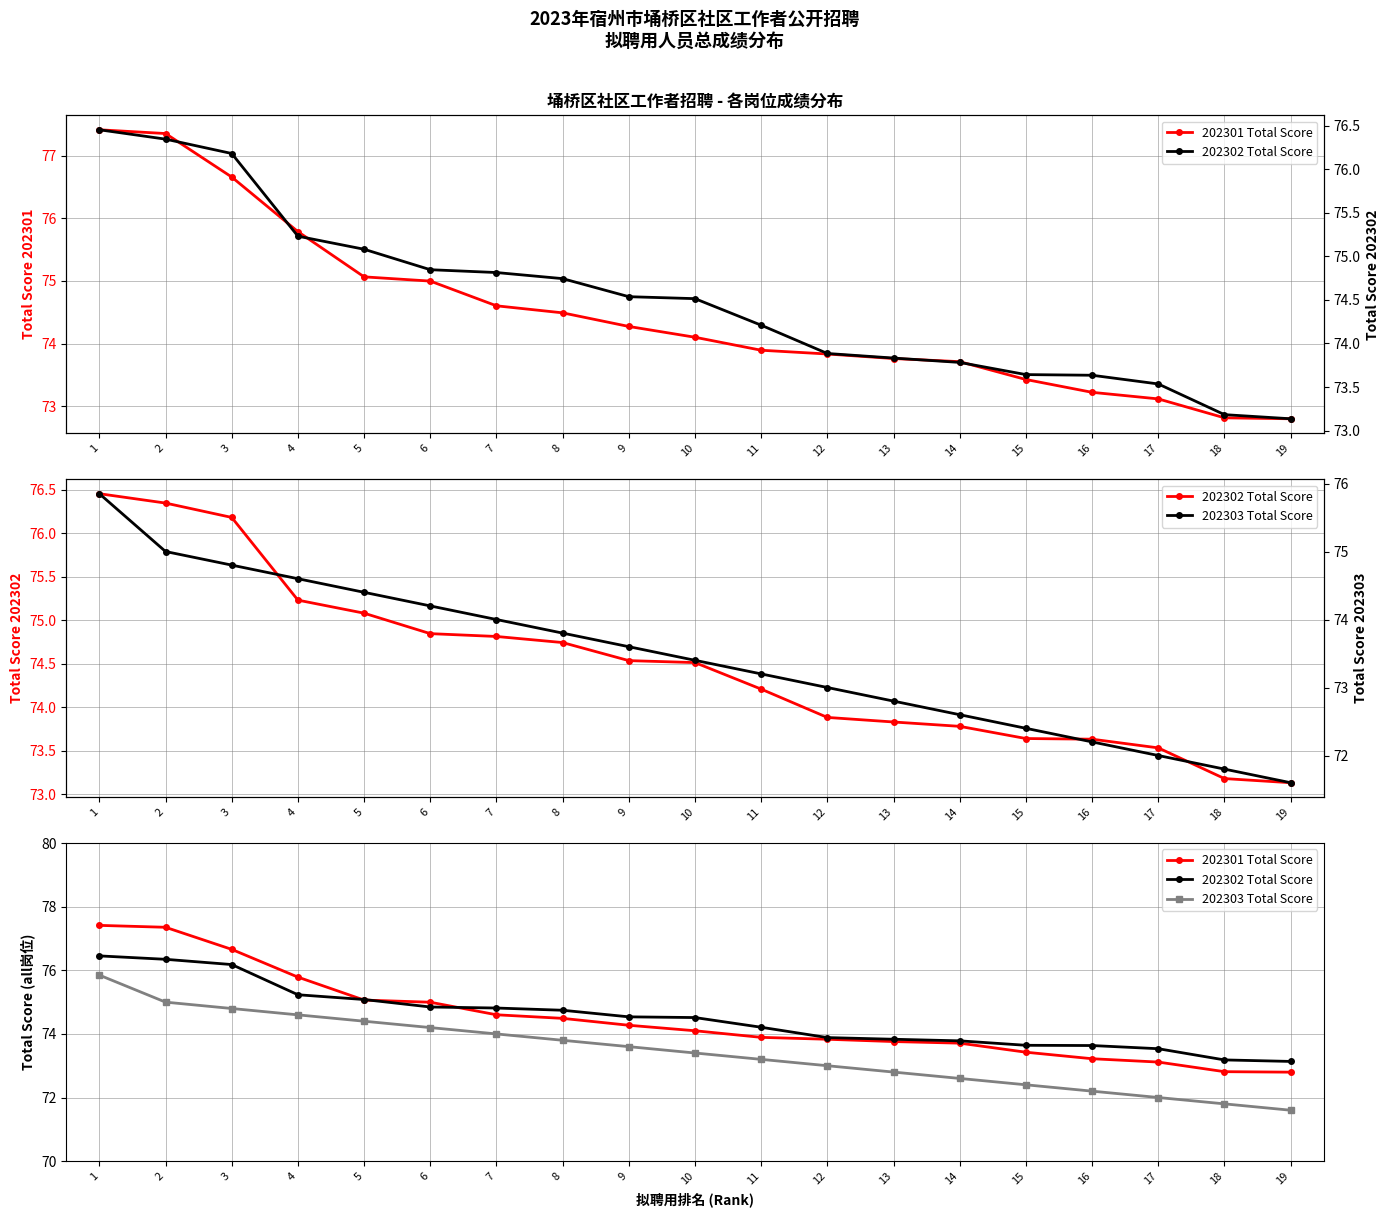

The 202301 Total Score series shows 73.9 at 11. True or false?

True